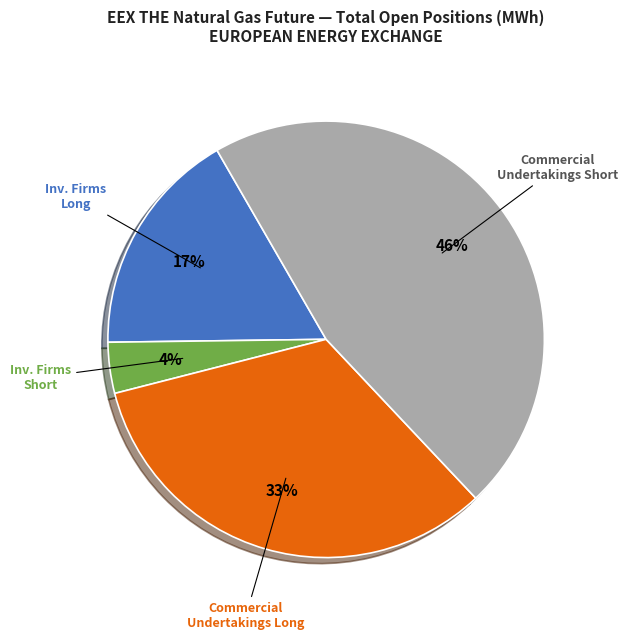

Between Inv. Firms Short and Commercial Undertakings Long, which is larger?

Commercial Undertakings Long